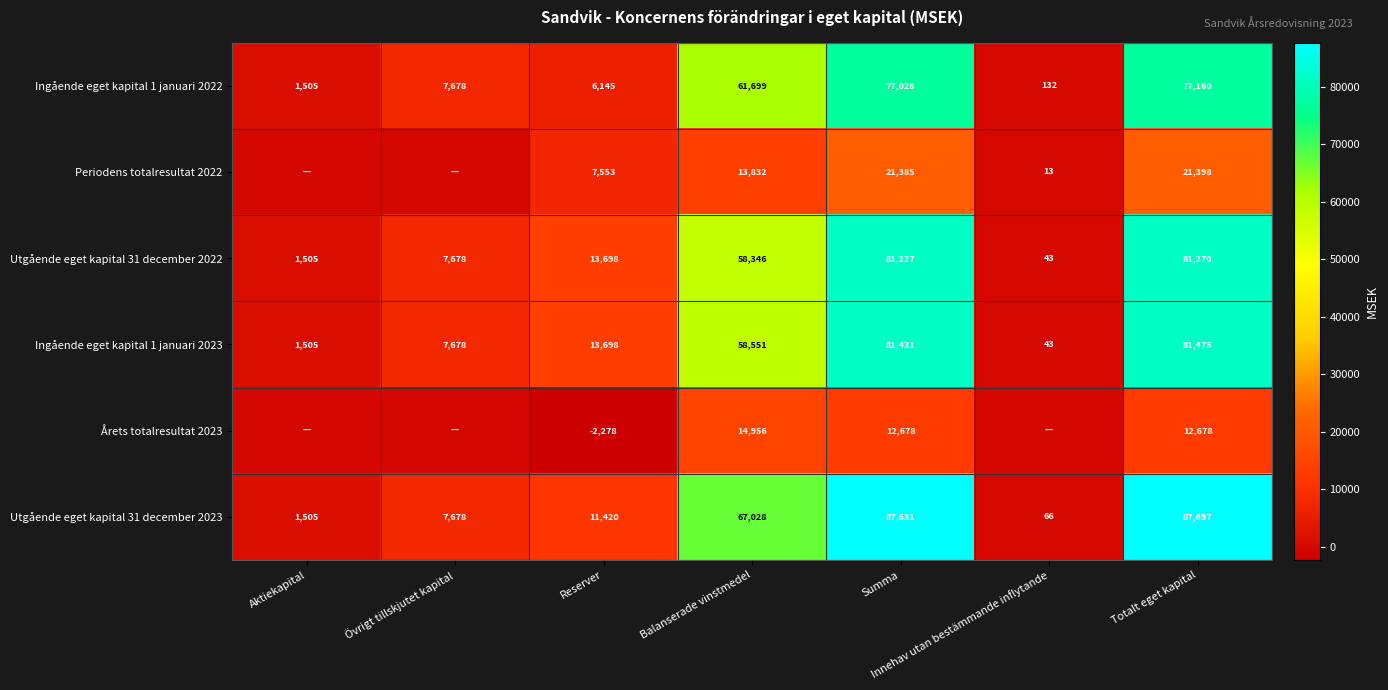

At which category is the sum across all series the highest?

Totalt eget kapital